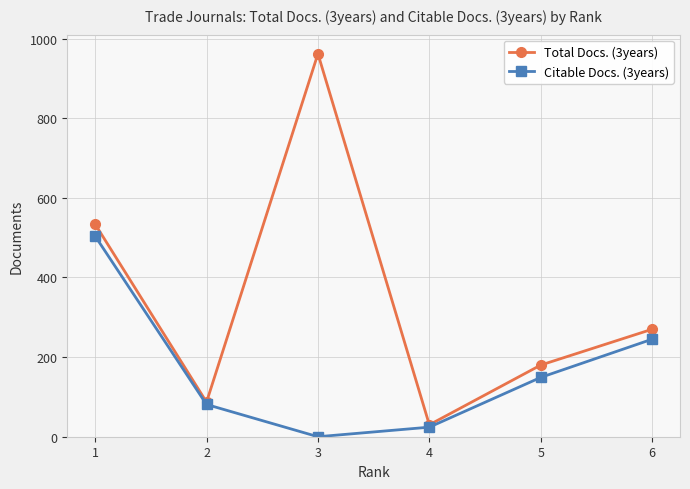

Reading left to right, transcribe all the data shown in this chart.

Total Docs. (3years): 1=534	2=87	3=962	4=30	5=180	6=270
Citable Docs. (3years): 1=504	2=81	3=0	4=24	5=149	6=245